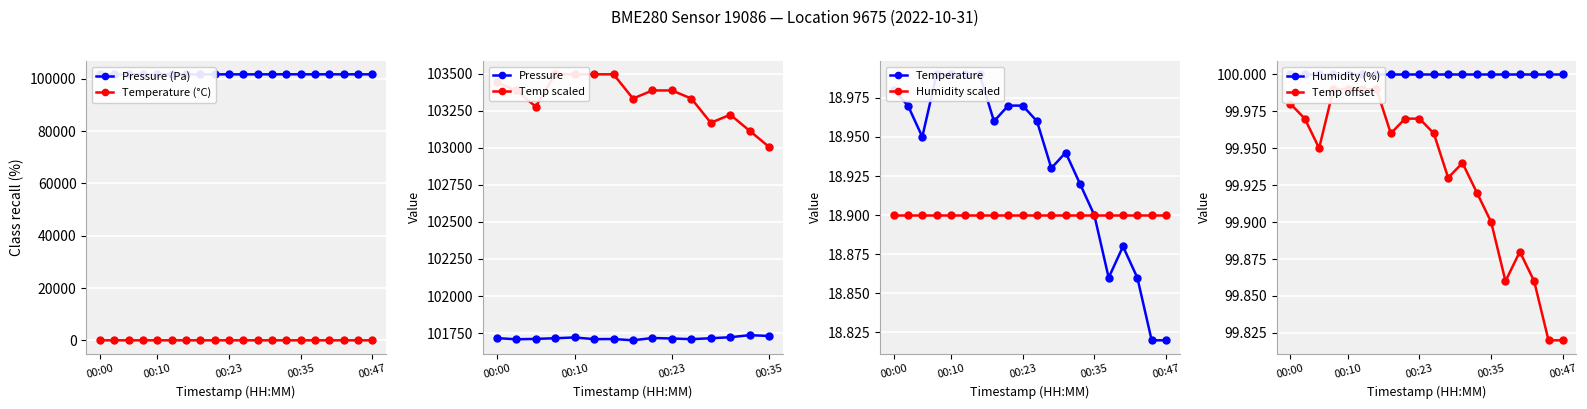

Reading left to right, extract all data points from this chart.

pressure: 101716.2	101708.3	101710.9	101715.3	101720.6	101709.2	101710.1	101701.3	101717.0	101713.5	101709.2	101715.2	101722.2	101736.0	101730.7	101723.6	101723.7	101722.8	101724.4	101724.4
temperature: 19.0	19.0	18.9	19.0	19.0	19.0	19.0	19.0	19.0	19.0	19.0	18.9	18.9	18.9	18.9	18.9	18.9	18.9	18.8	18.8